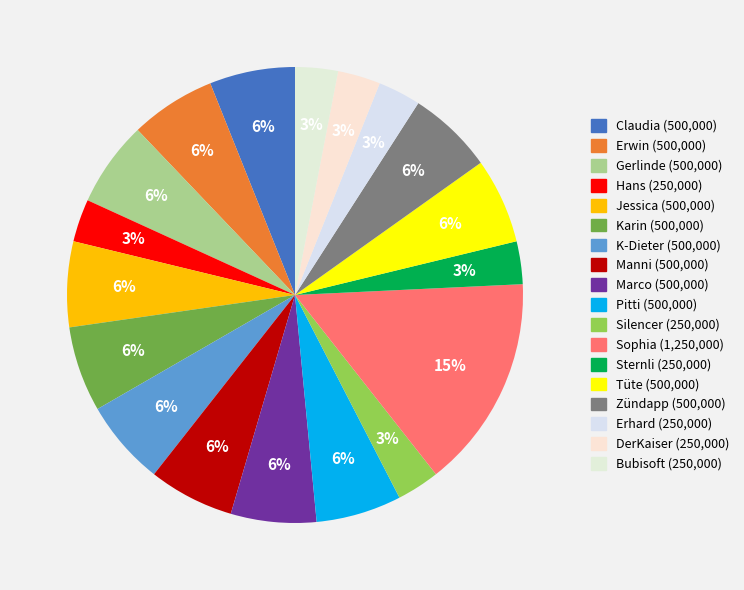

To the nearest percent, what percentage of the pie is Karin?

6%